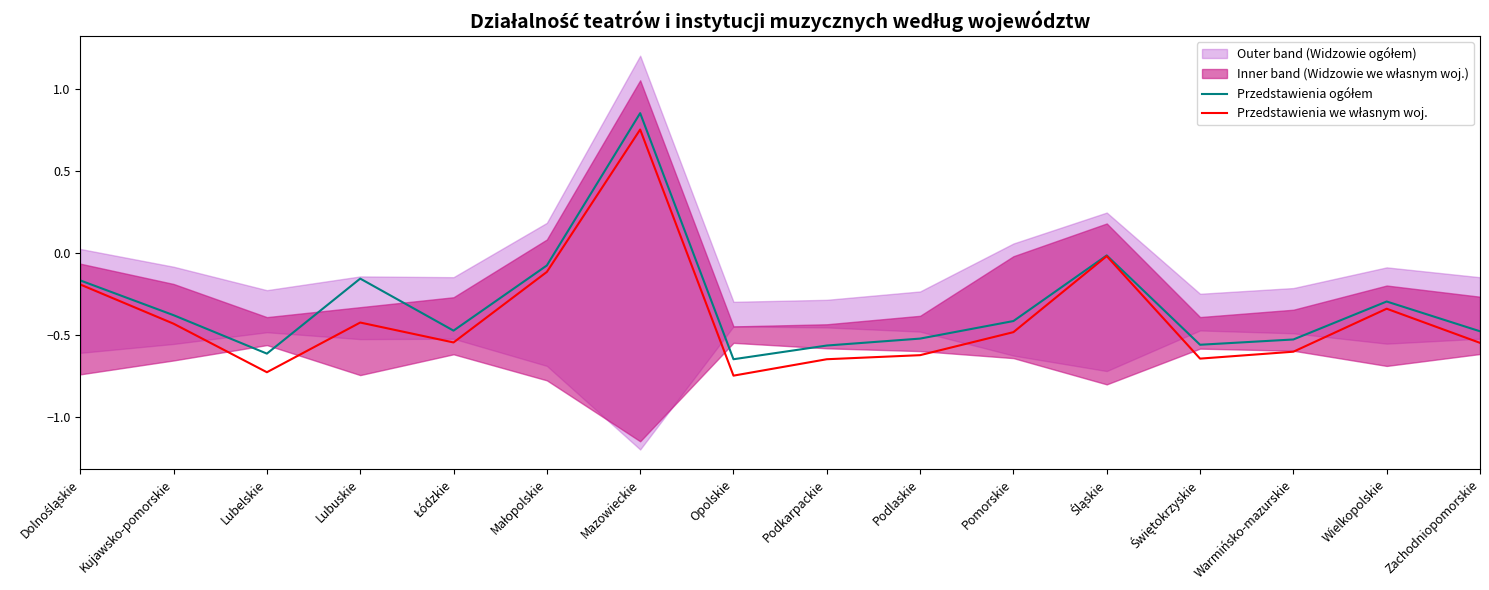

List the labels in order of Przedstawienia ogółem value, smallest first.

Opolskie, Lubelskie, Podkarpackie, Świętokrzyskie, Warmińsko-mazurskie, Podlaskie, Zachodniopomorskie, Łódzkie, Pomorskie, Kujawsko-pomorskie, Wielkopolskie, Dolnośląskie, Lubuskie, Małopolskie, Śląskie, Mazowieckie